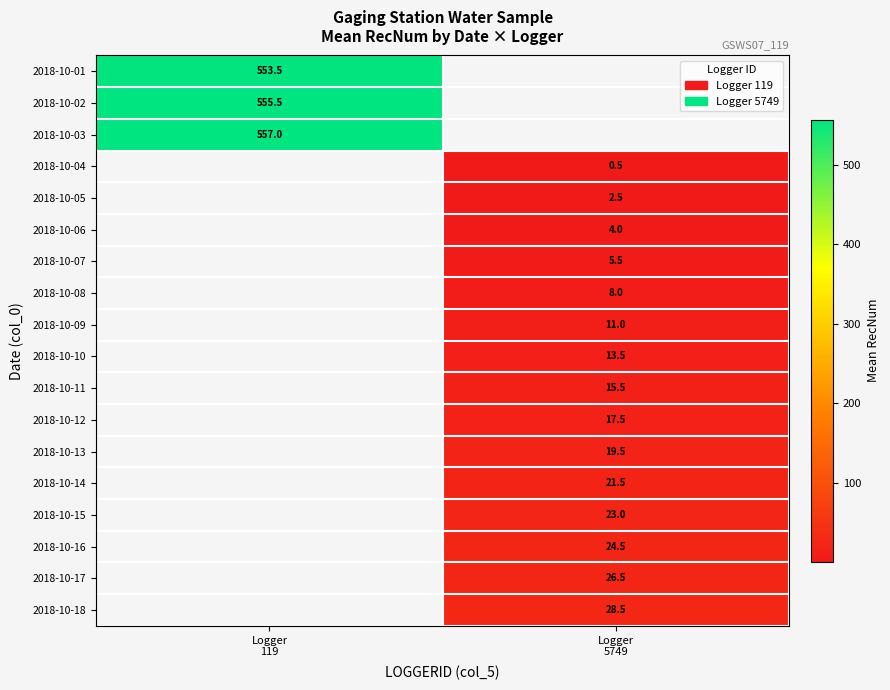

Is the value of 2018-10-18 at Logger 5749 greater than the value of 2018-10-02 at Logger 119?

No